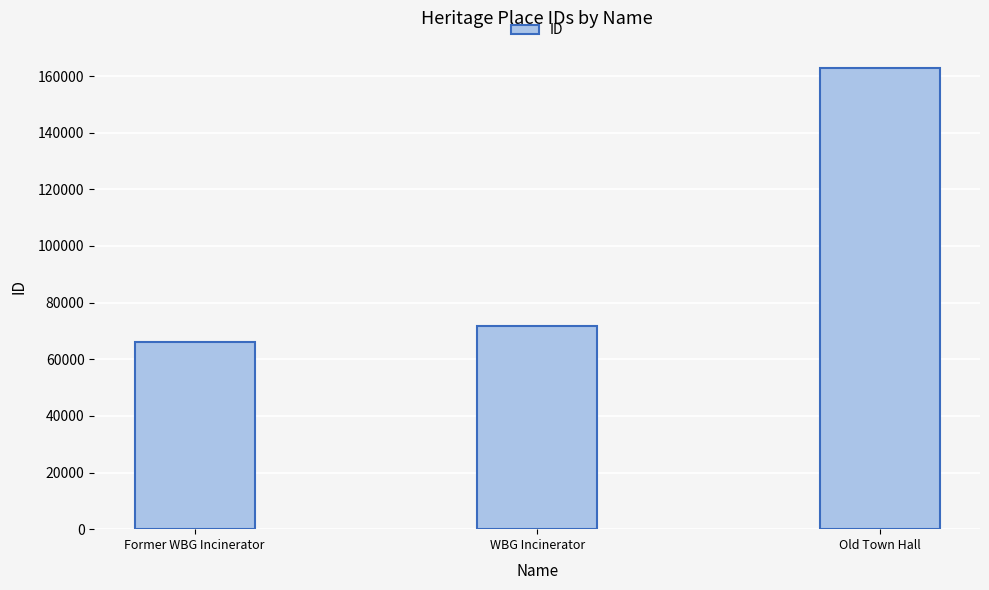

What is the ratio of the value at Old Town Hall to the value at WBG Incinerator?

2.3